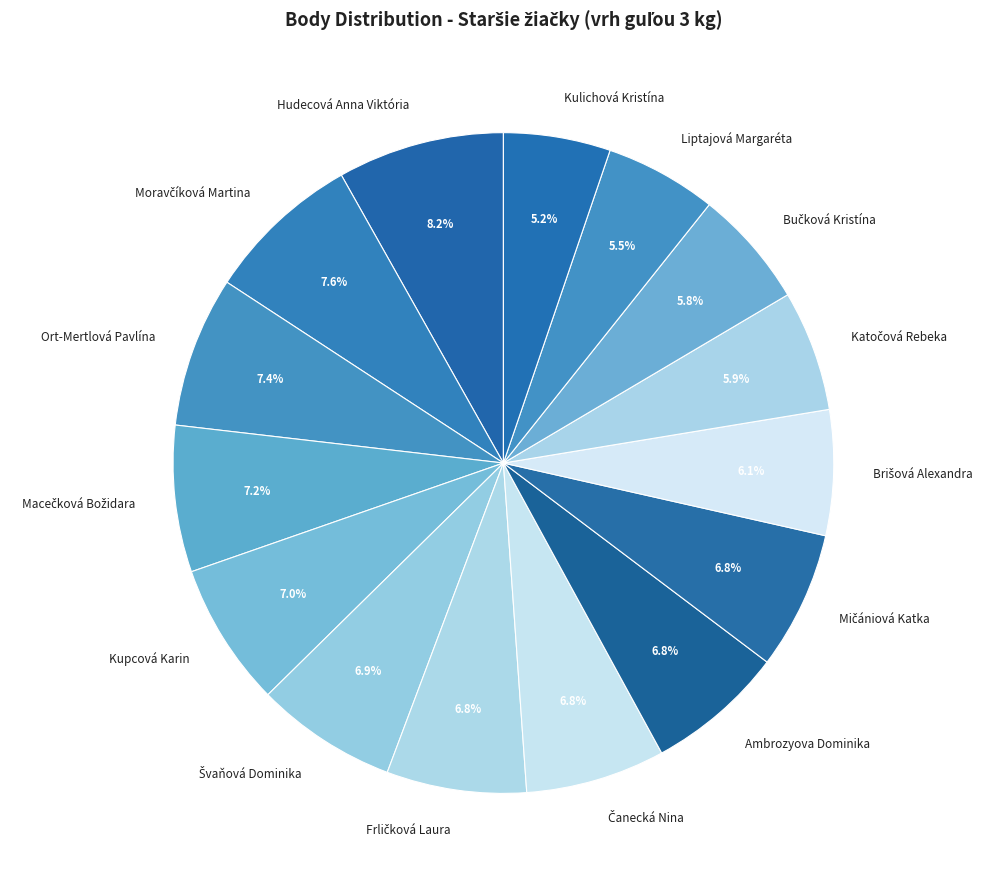

What is the largest slice in the pie chart?

Hudecová Anna Viktória